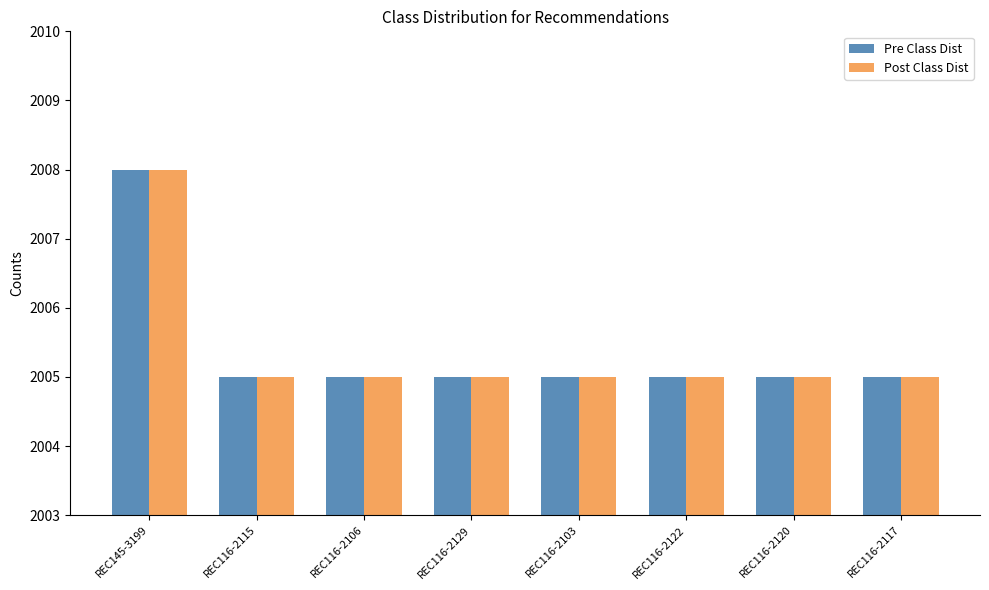

What is the label of the 5th bar from the right?

REC116-2129